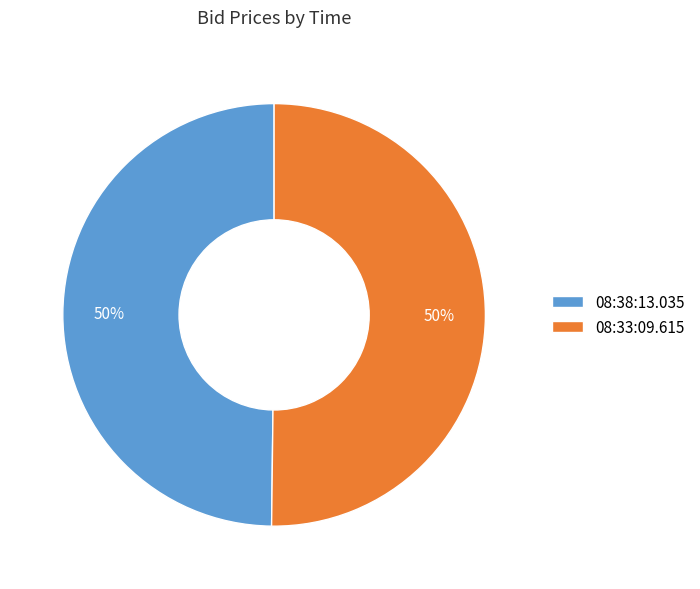

True or false: 08:38:13.035 accounts for 55% of the total.

False